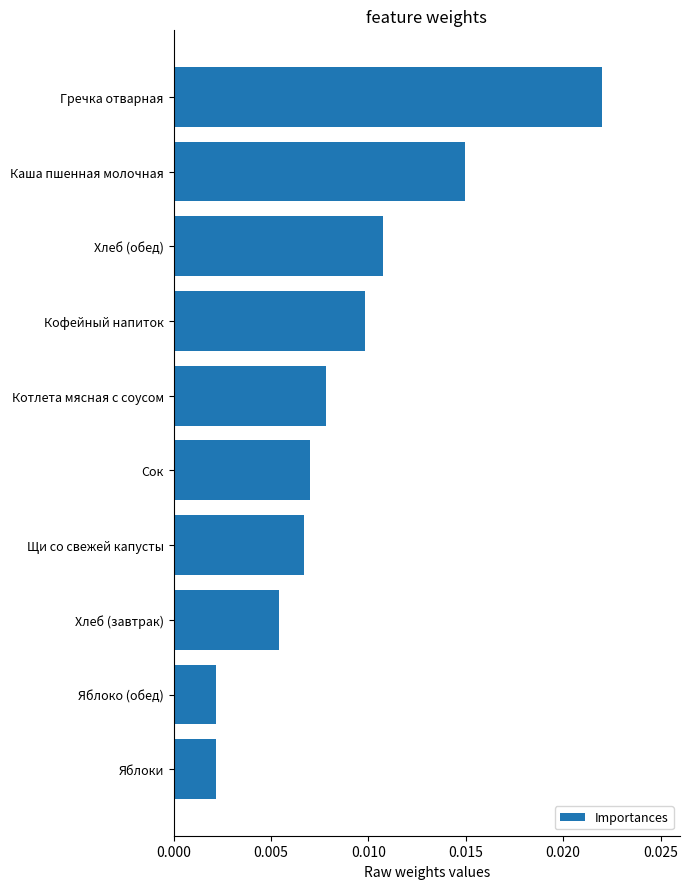

What position from the top is Кофейный напиток?

4